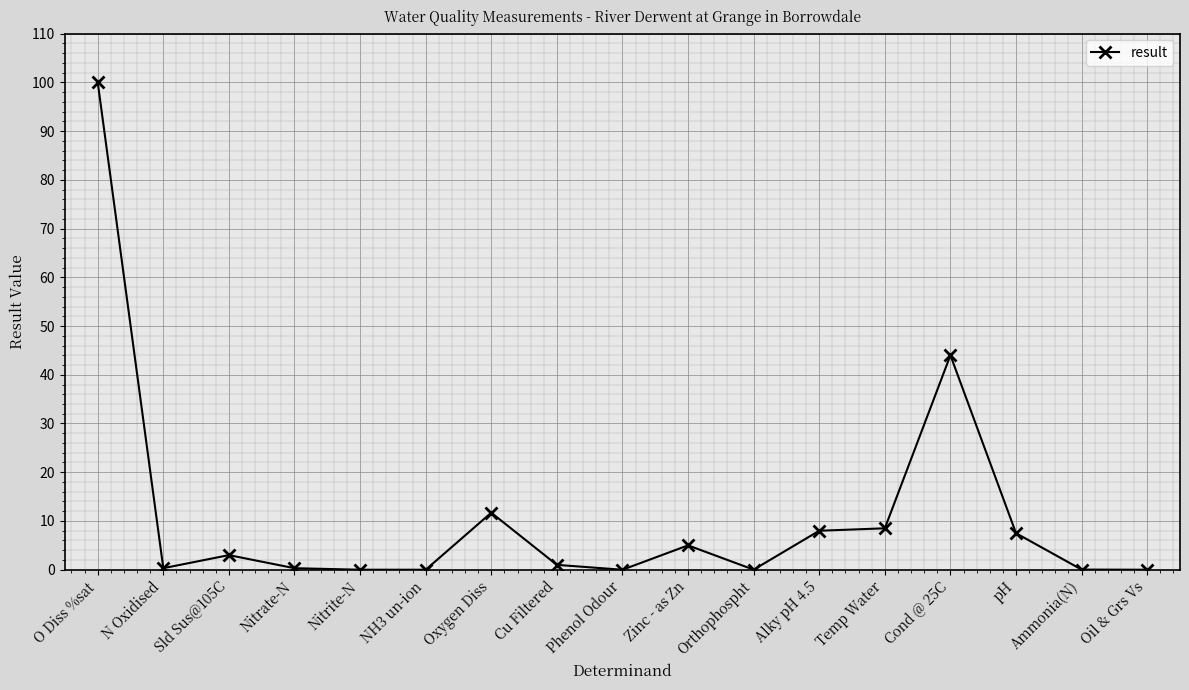

How many lines are shown in the chart?

1